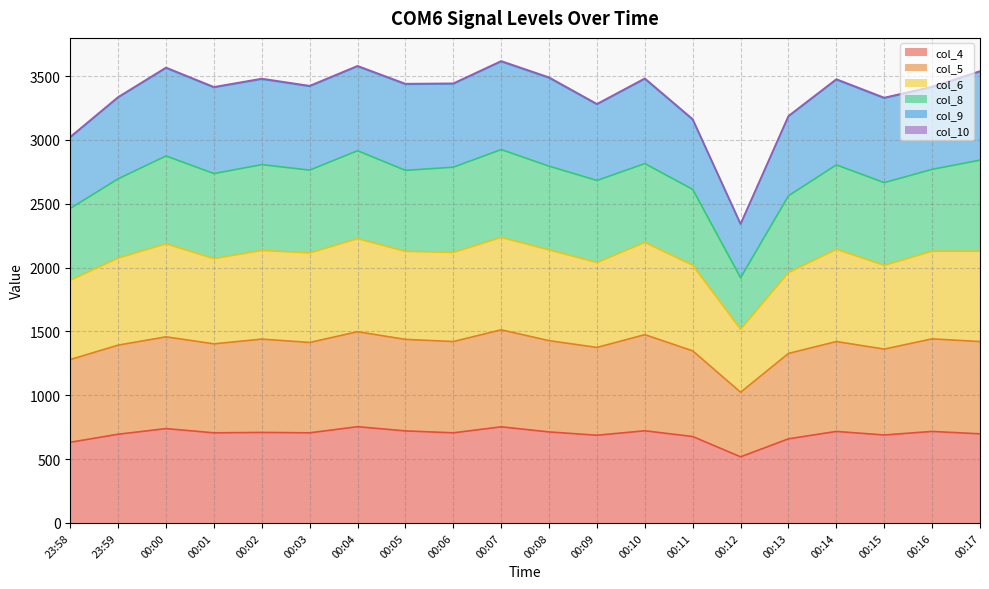

At which label does col_5 first exceed 1421?

00:00